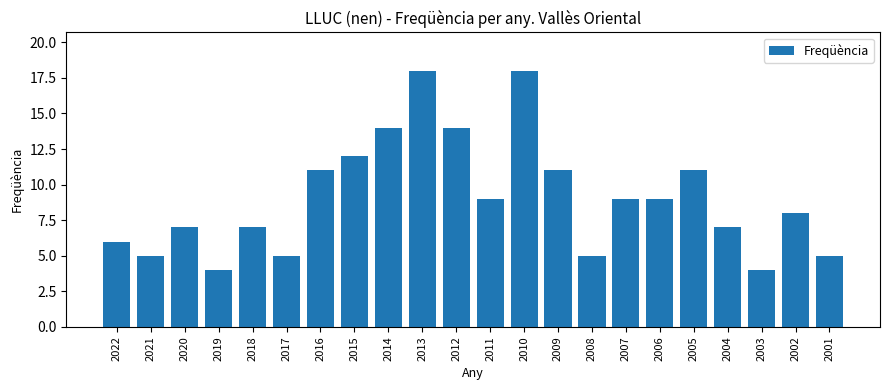

What is the difference between the maximum and minimum values?

14